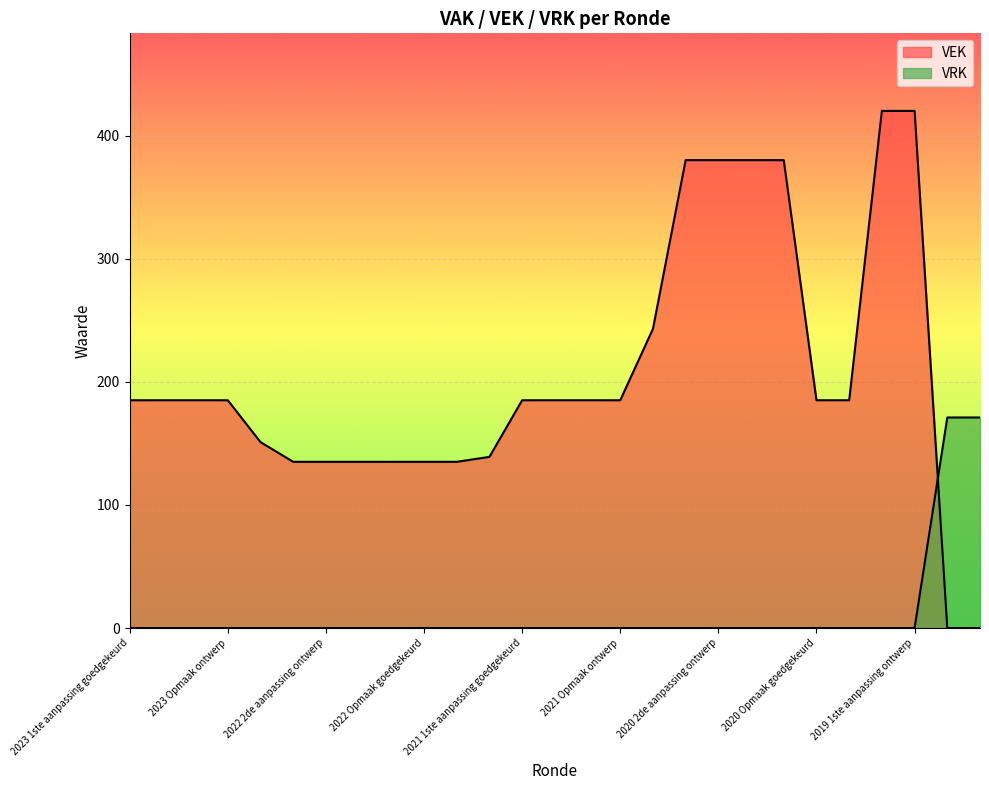

At which label is VEK closest to 210?

2023 1ste aanpassing goedgekeurd